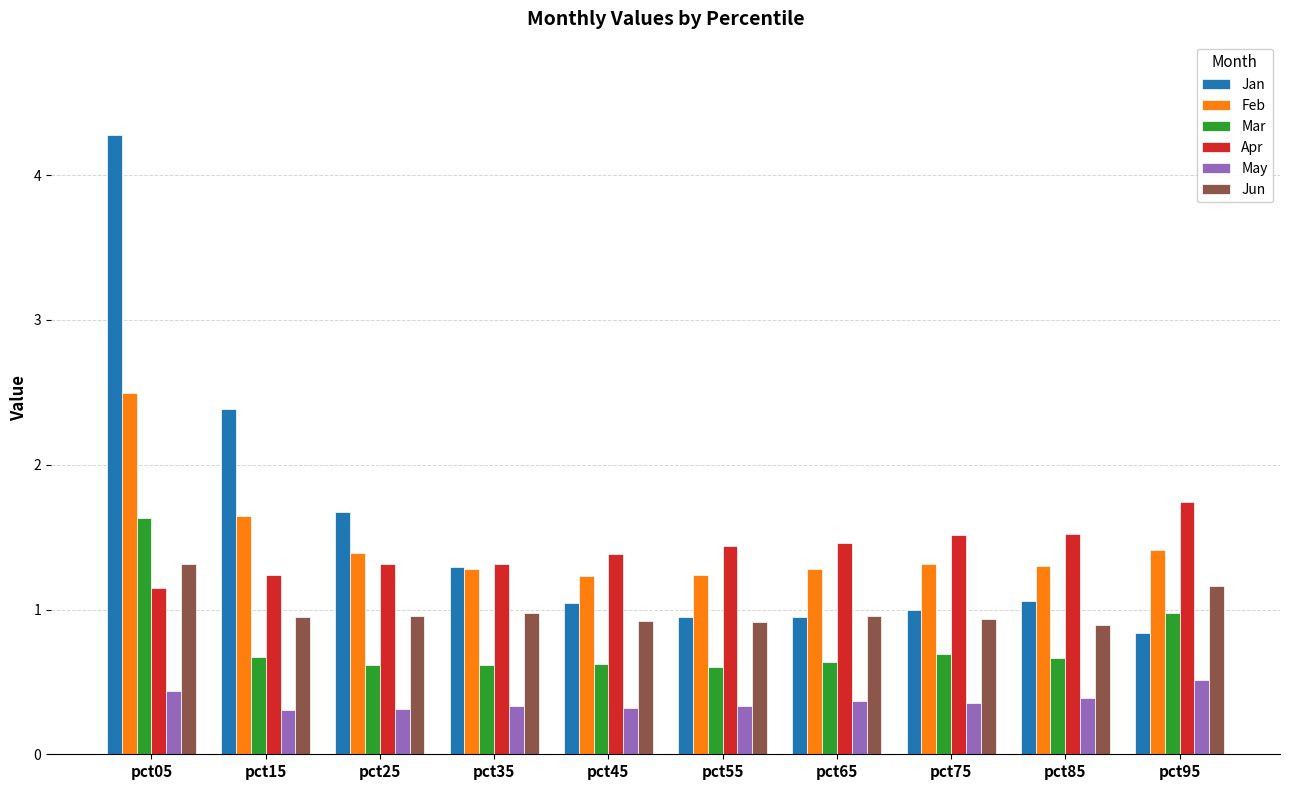

What is the sum of the Apr values at pct85 and pct75?

3.0